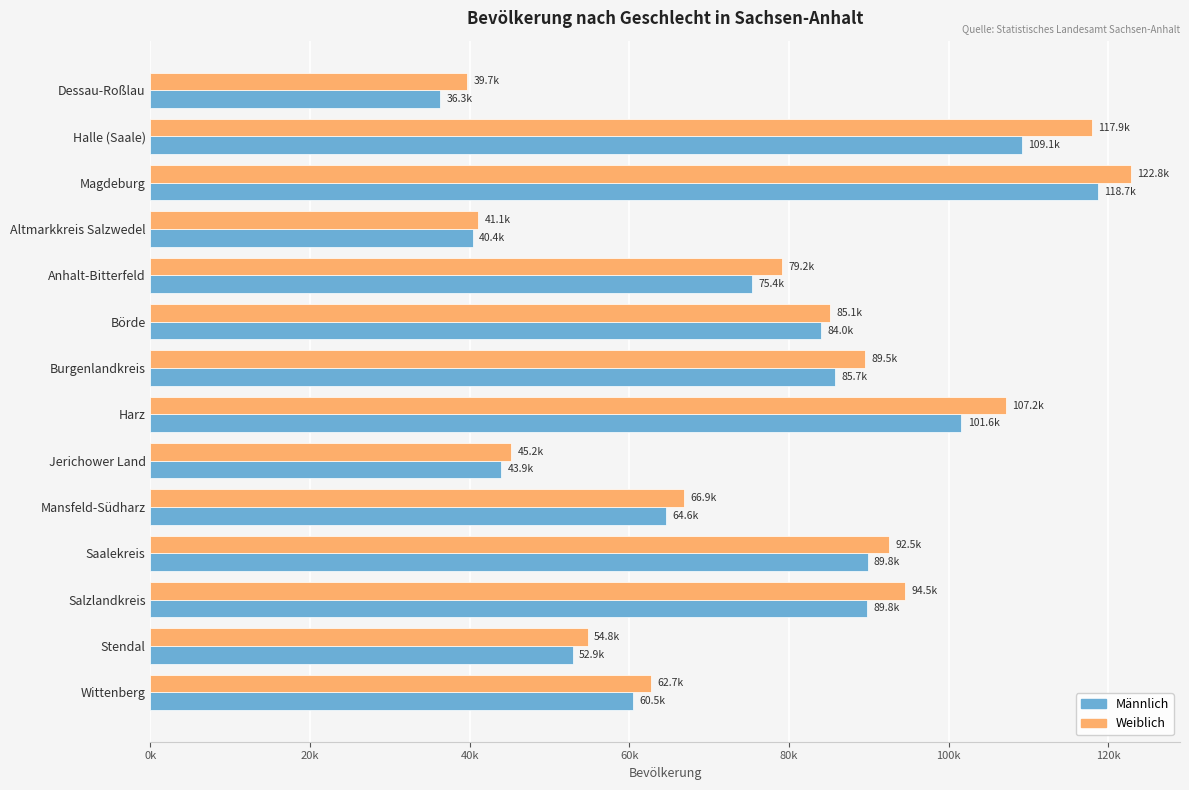

Which series has the largest range (max minus min)?

Weiblich